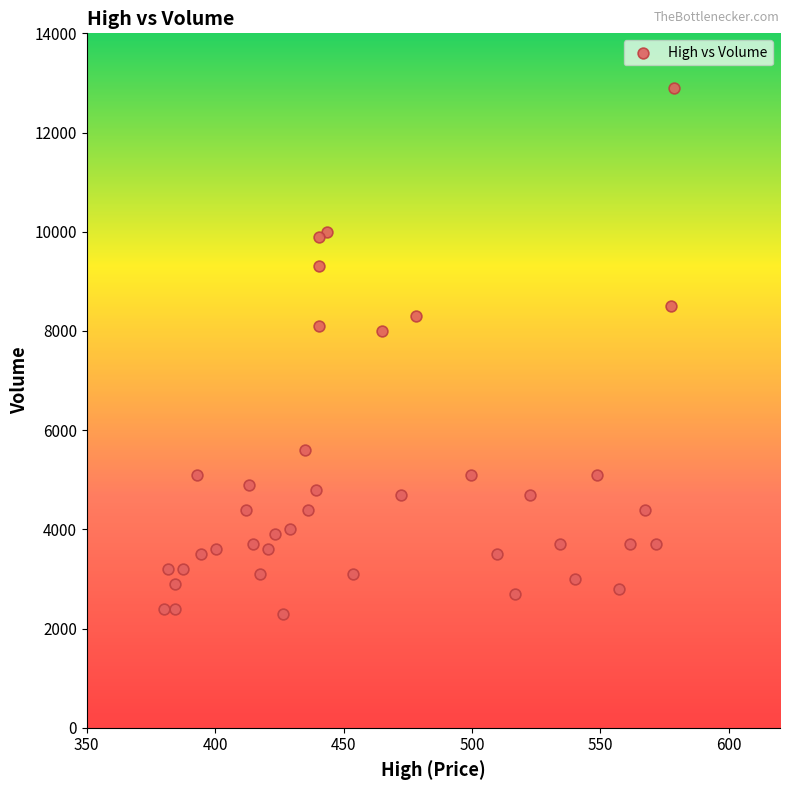

What is the range of Y values (max minus min)?

10600